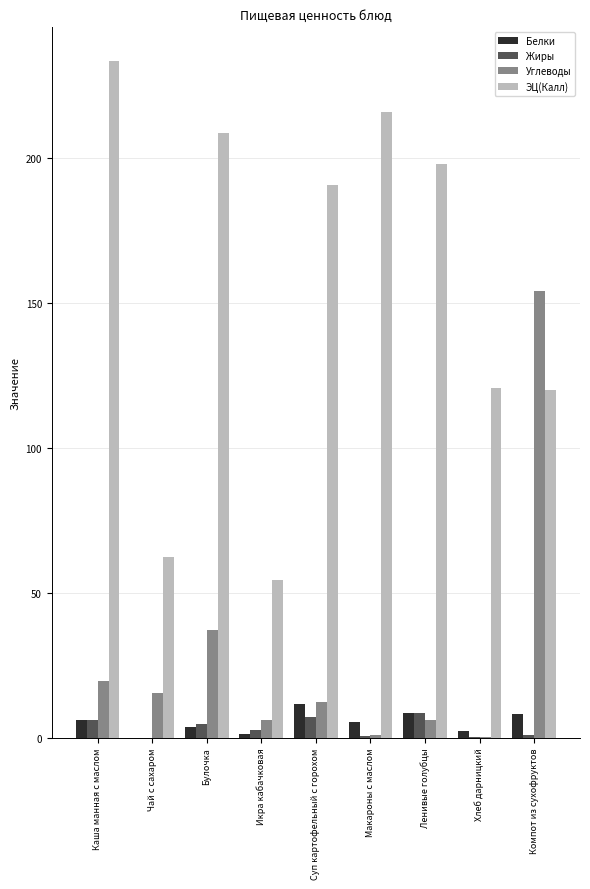

How many groups of bars are there?

9